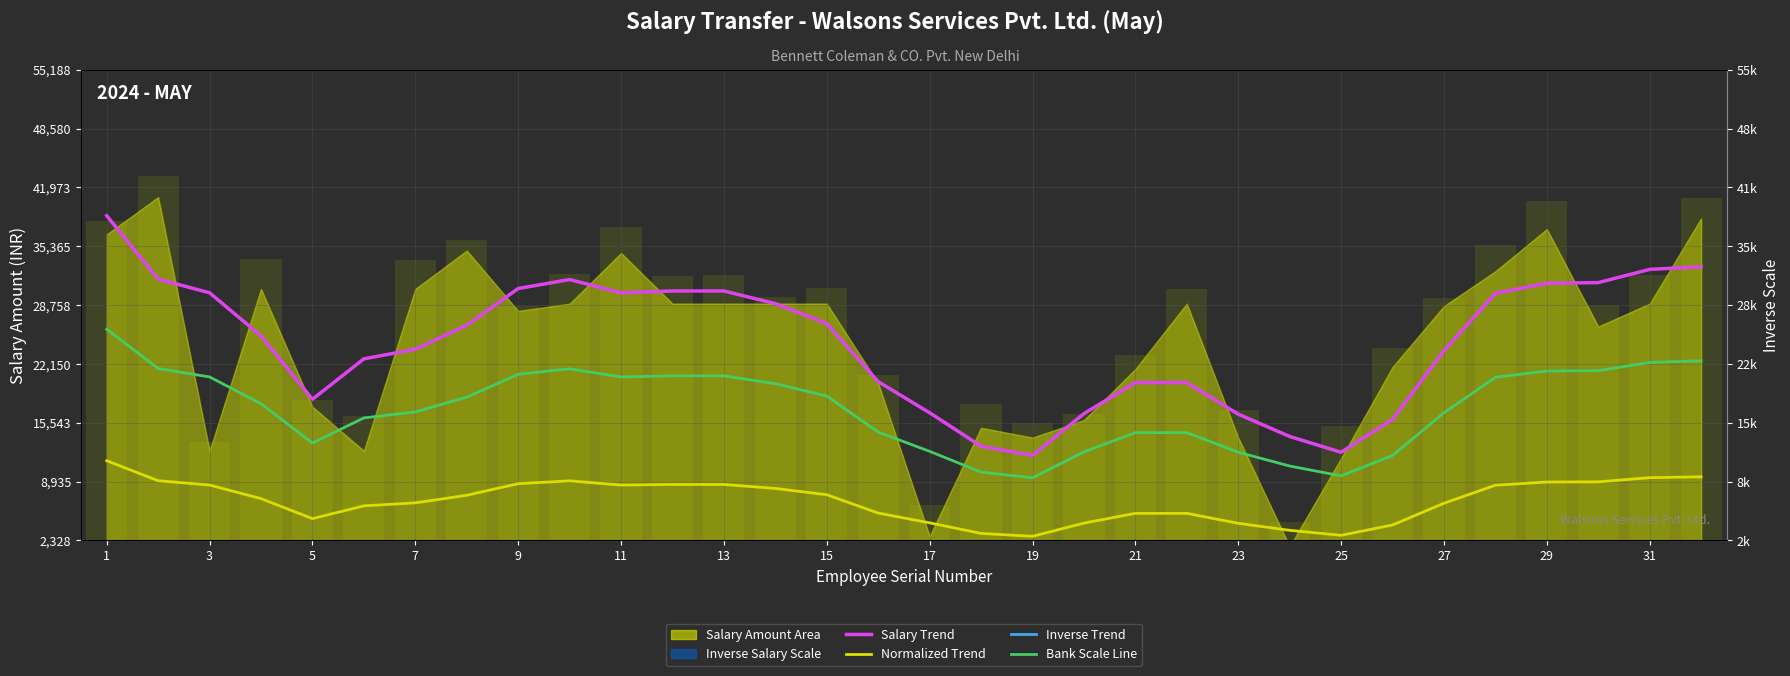

What is the average value of the Salary Trend (Smooth) series?

24520.2